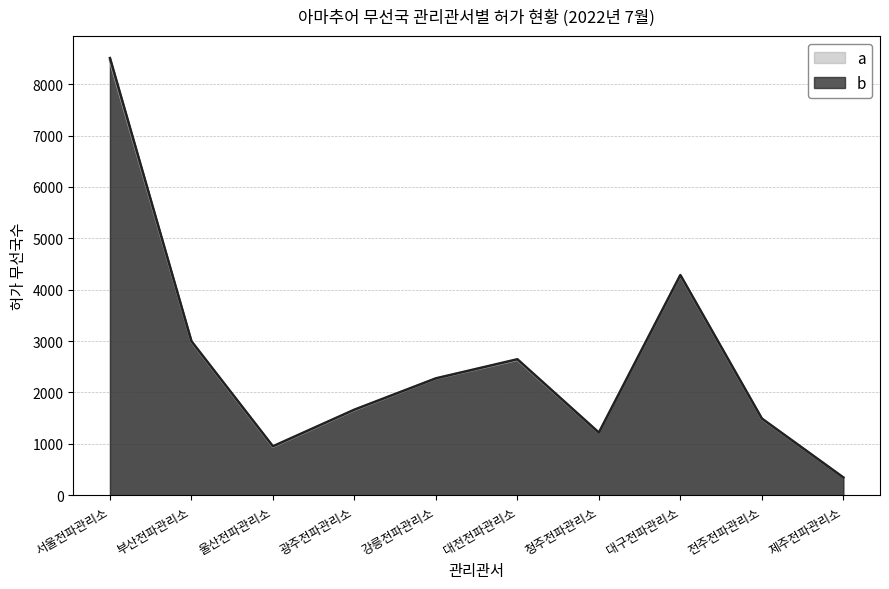

What is the lowest value of the 2022. 7. 국수 series?

345